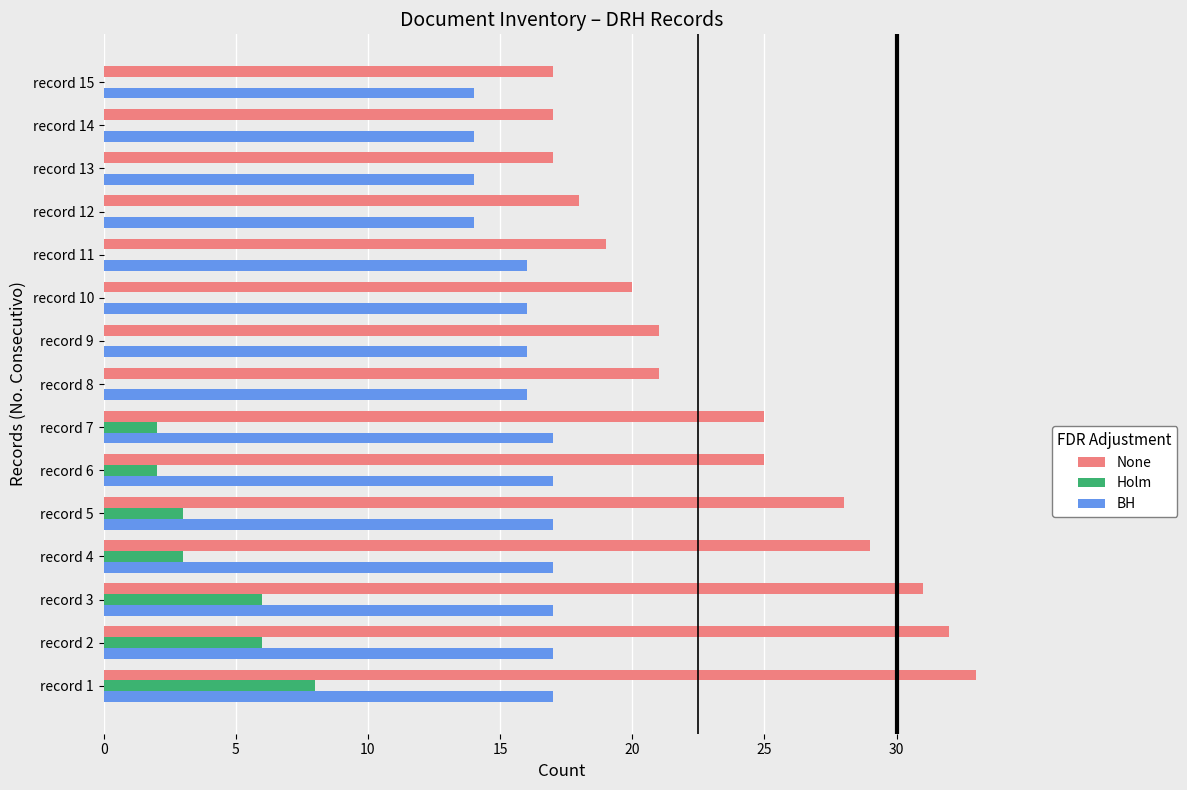

What are all the series names shown in the legend?

None, Holm, BH